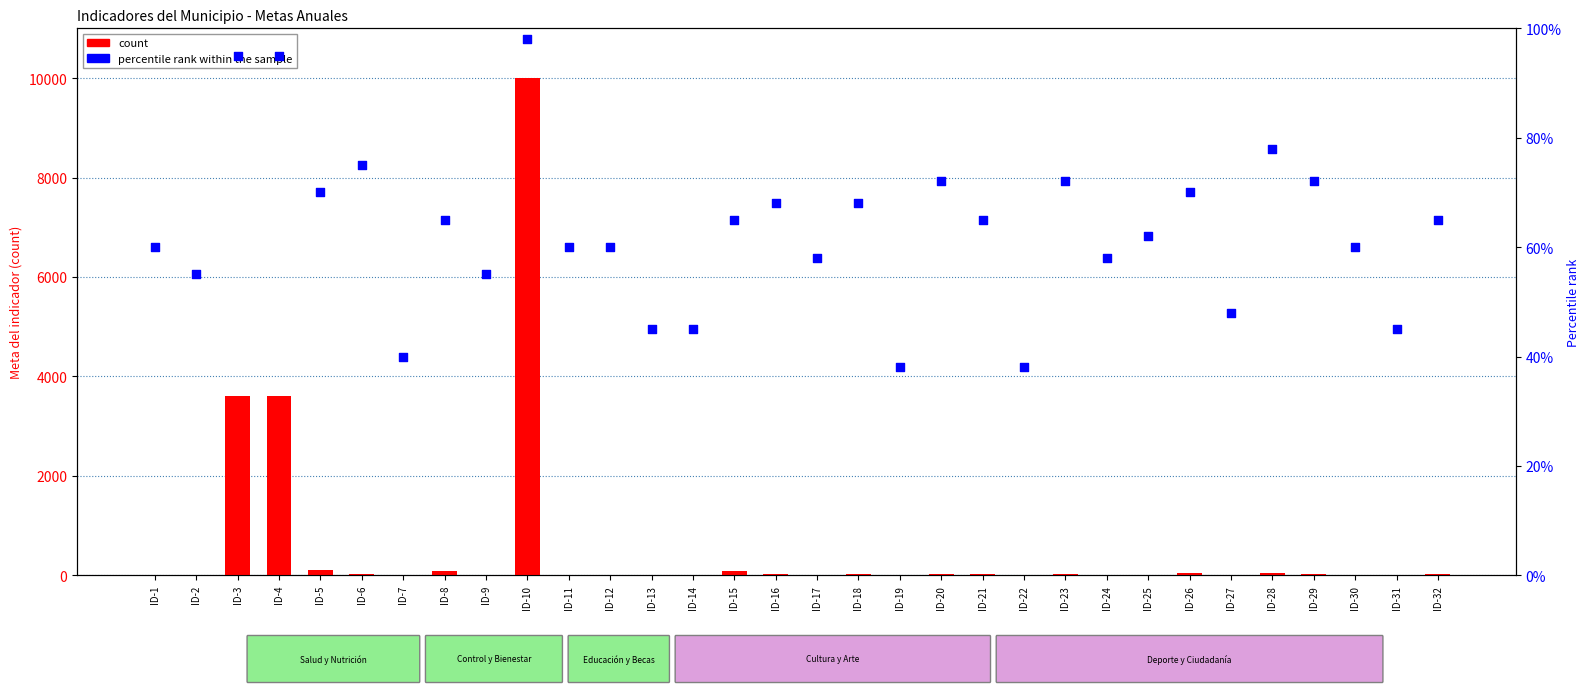

Which series contains the lowest Y value?

count